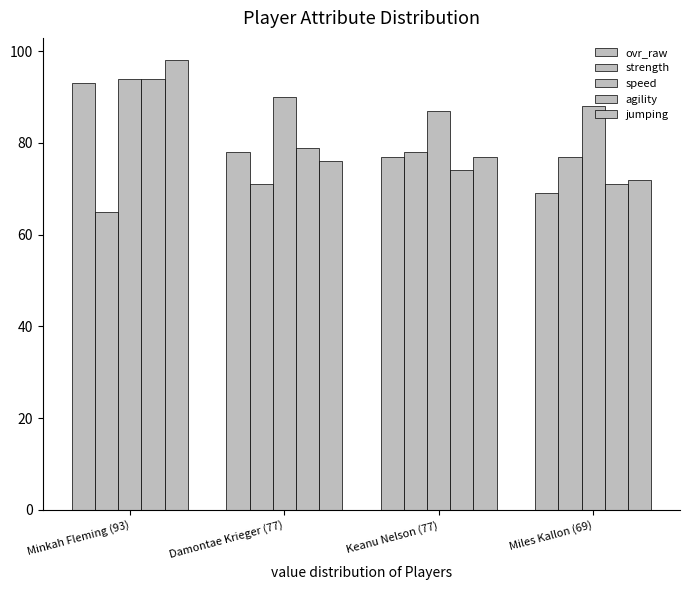

Rank the series by their maximum value, from highest to lowest.

jumping, speed, agility, ovr_raw, strength